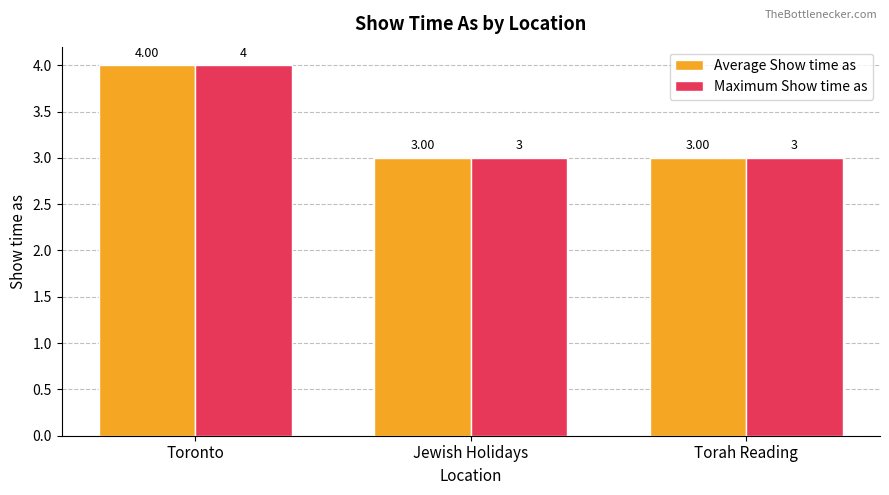

What is the minimum value shown in the chart?

3